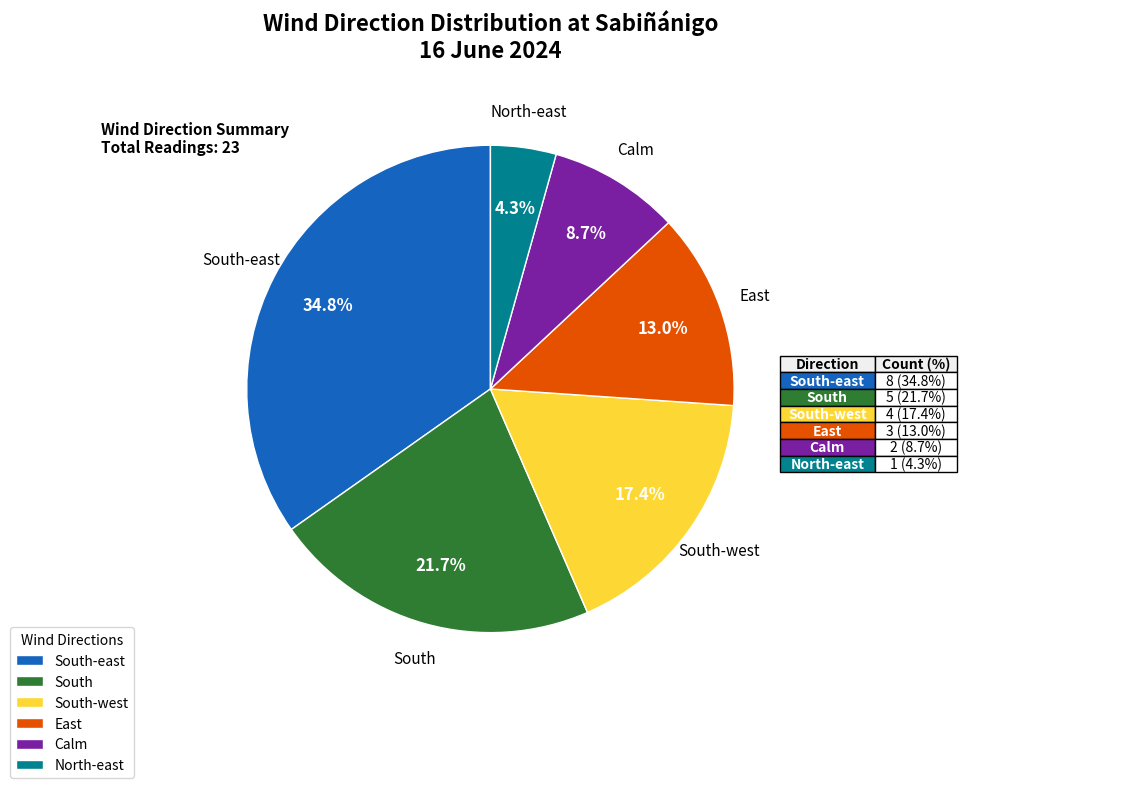

What is the largest slice in the pie chart?

South-east